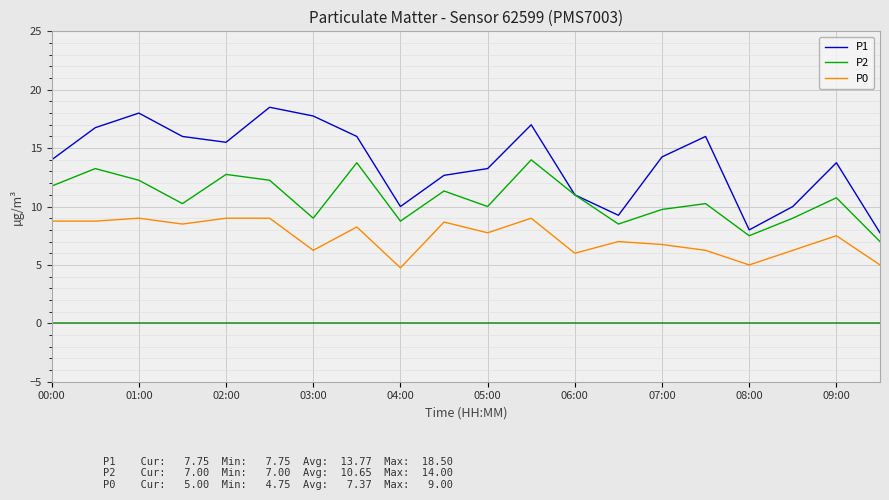

Which series has the largest total across all categories?

P1